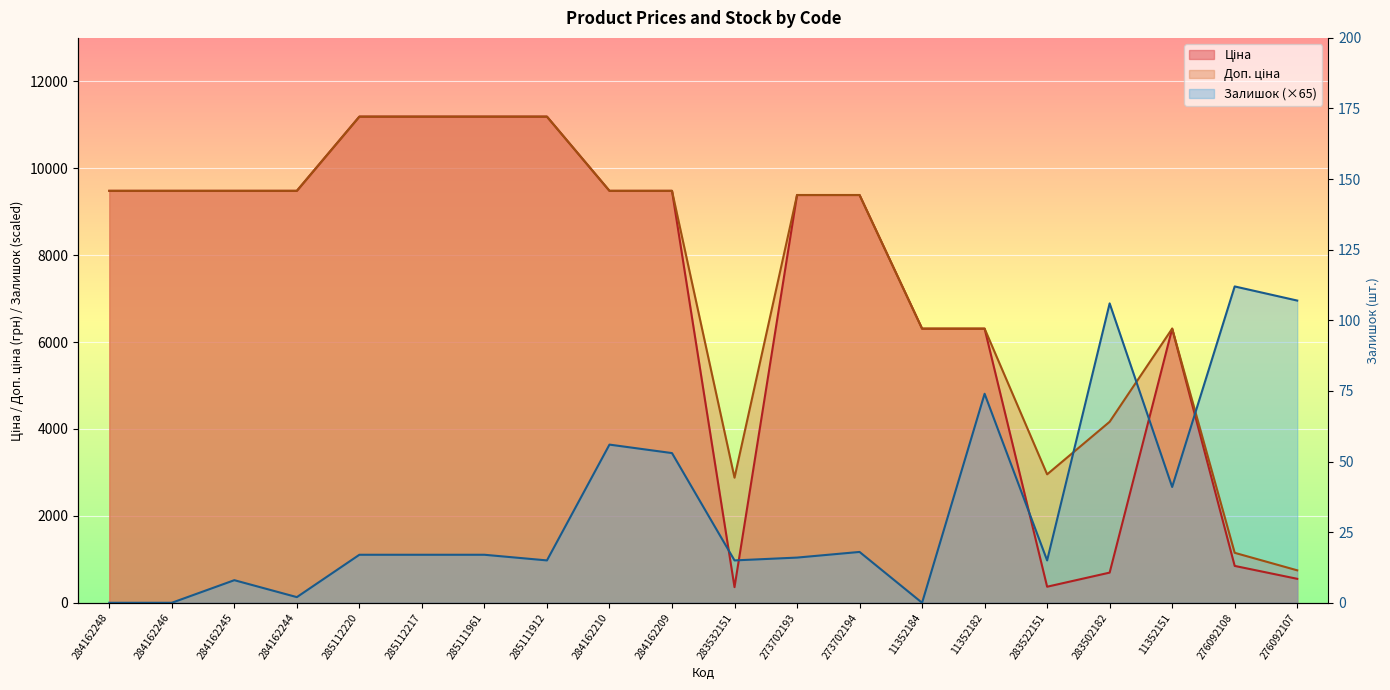

The Ціна series shows 14616.9 at 284162209. True or false?

False